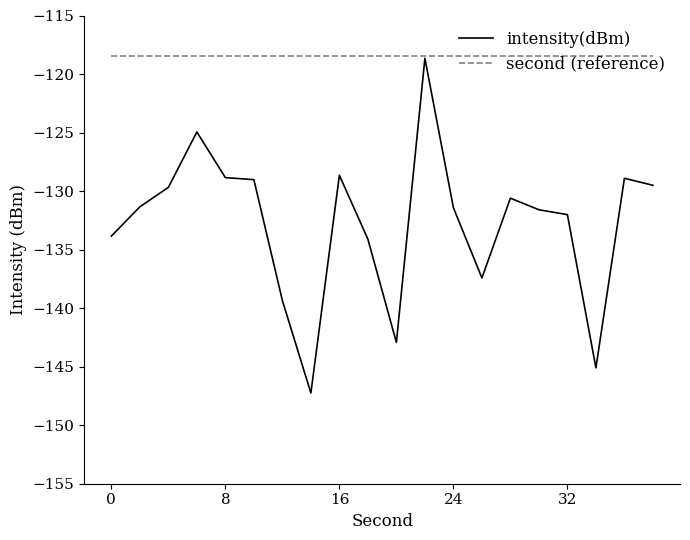

Which series has the largest total across all categories?

second (reference)